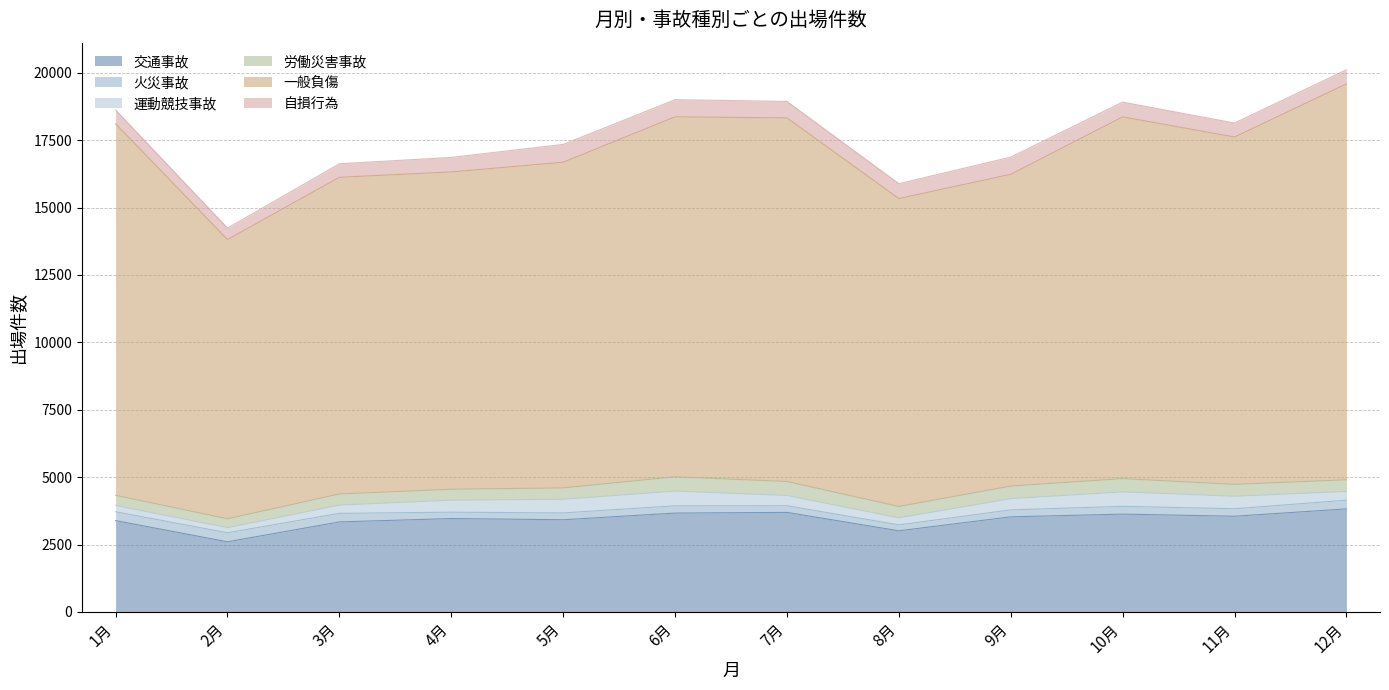

True or false: 火災事故 and 交通事故 intersect in this chart.

False